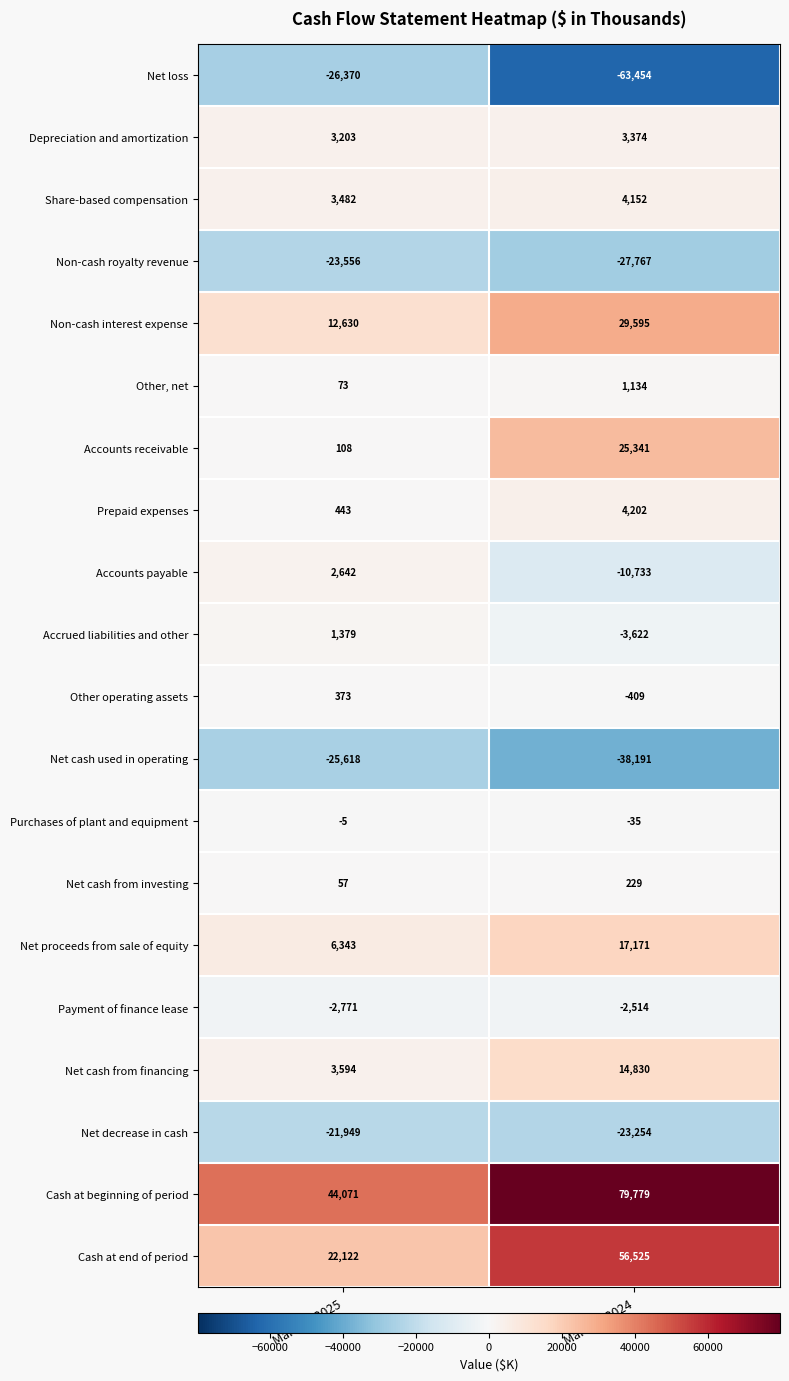

Which series has the largest total across all categories?

Cash at beginning of period